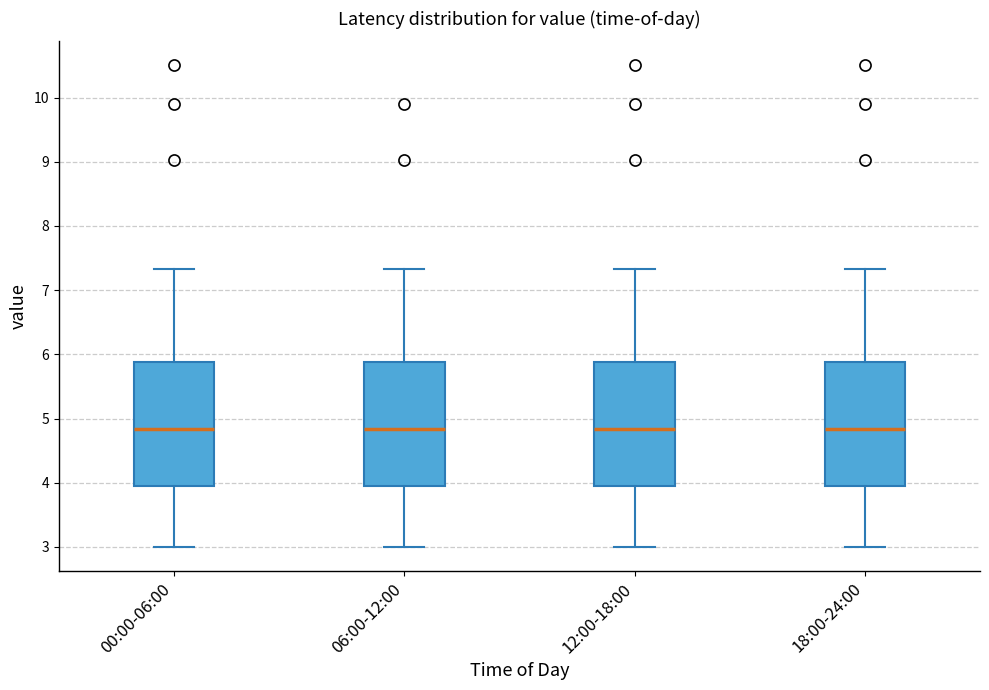

Where is the lower edge of the box for 18:00-24:00 on the y-axis? The values are not printed on the chart, so give them approximately, as read against the axis.

4.0